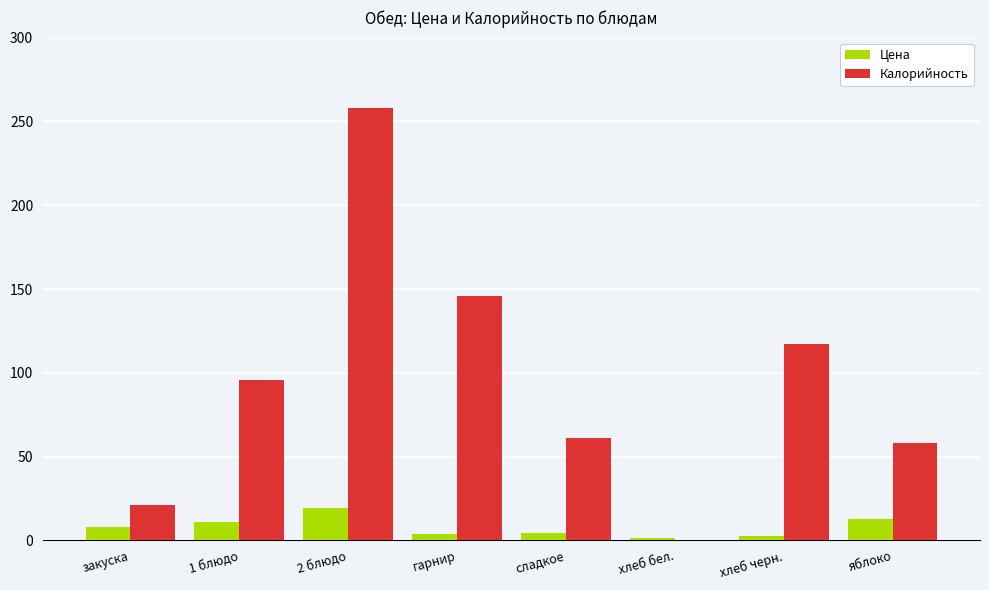

The value of Цена at хлеб бел. is 1.5. True or false?

True